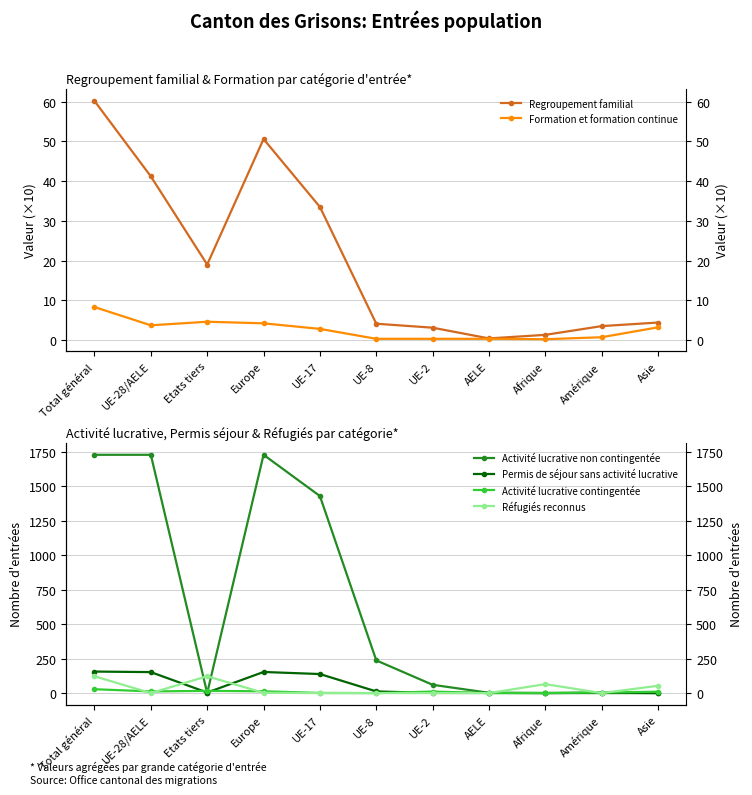

At which category is the sum across all series the highest?

Total général